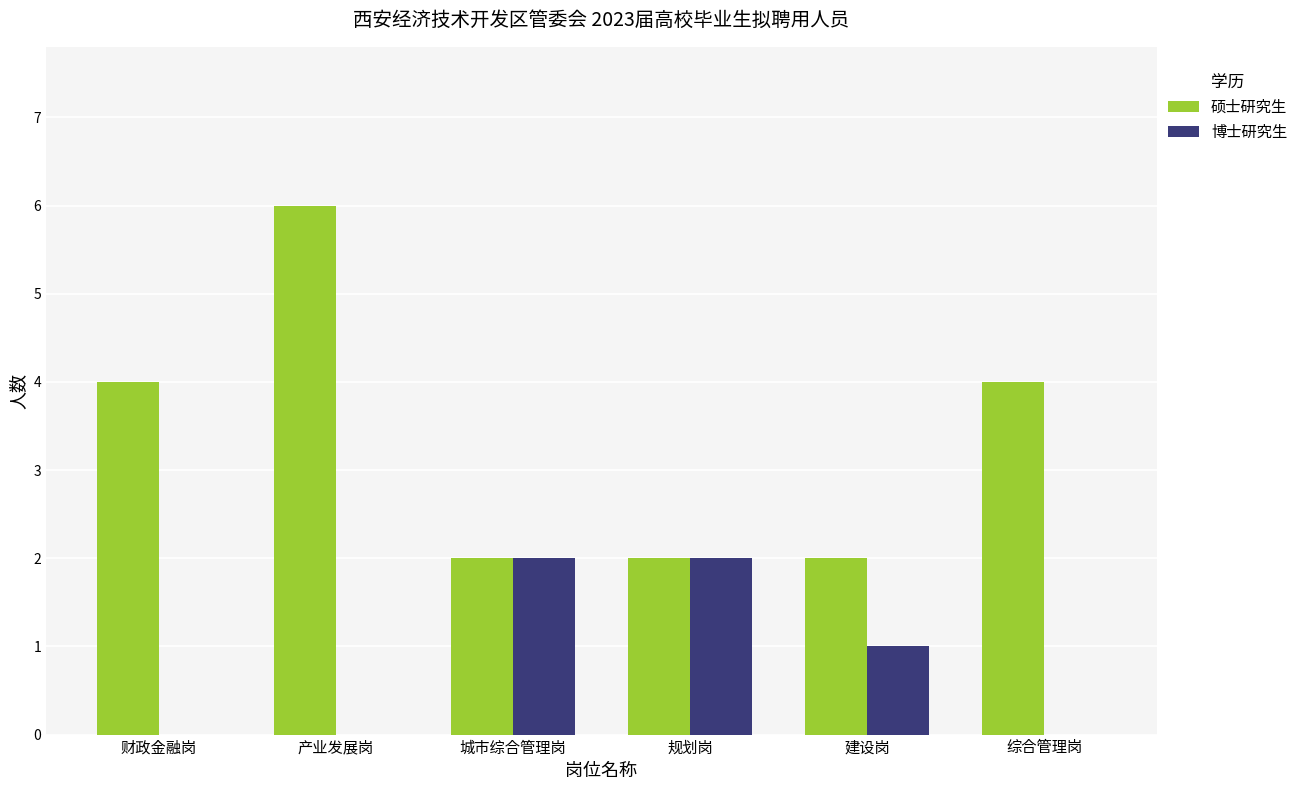

What is the total value across all series at 产业发展岗?

6